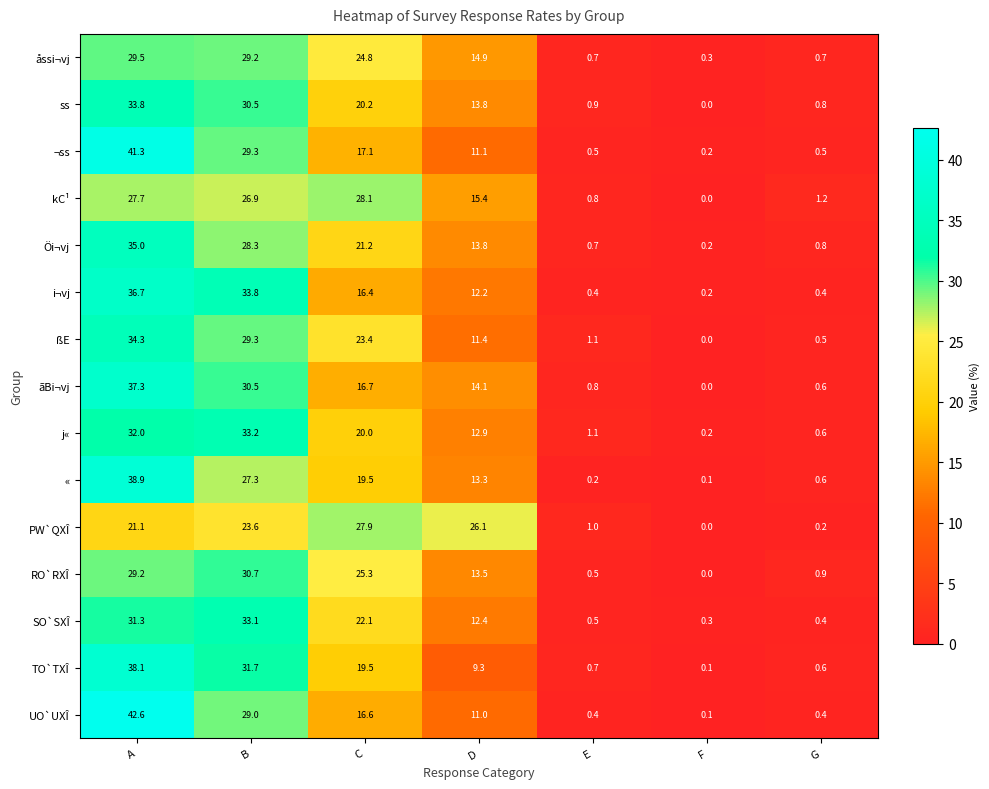

What is the spread (max minus min) of values at G?

1.0